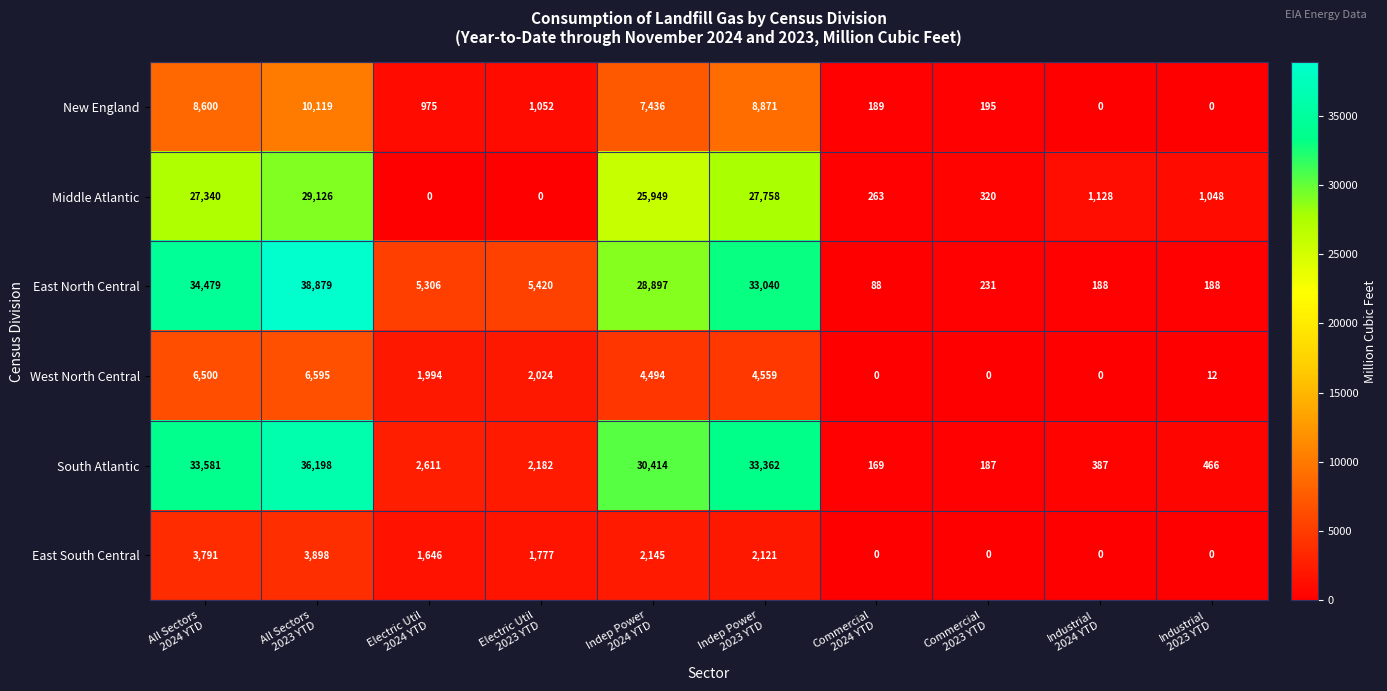

At how many categories does at least one series exceed 25514?

4